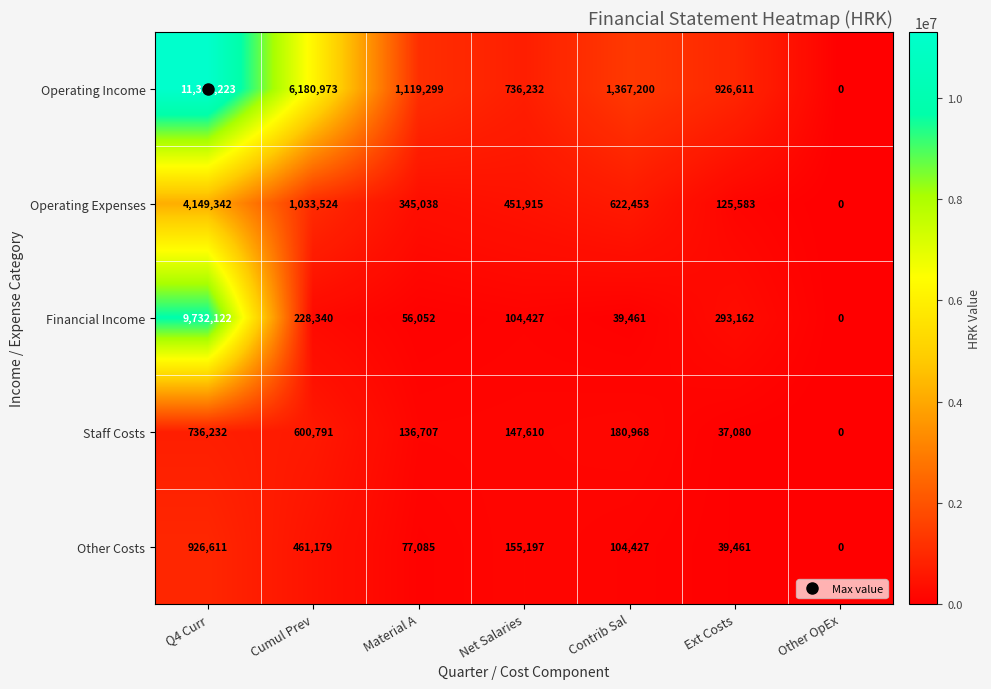

What is the difference between the highest and lowest values at Ext Costs?

889531